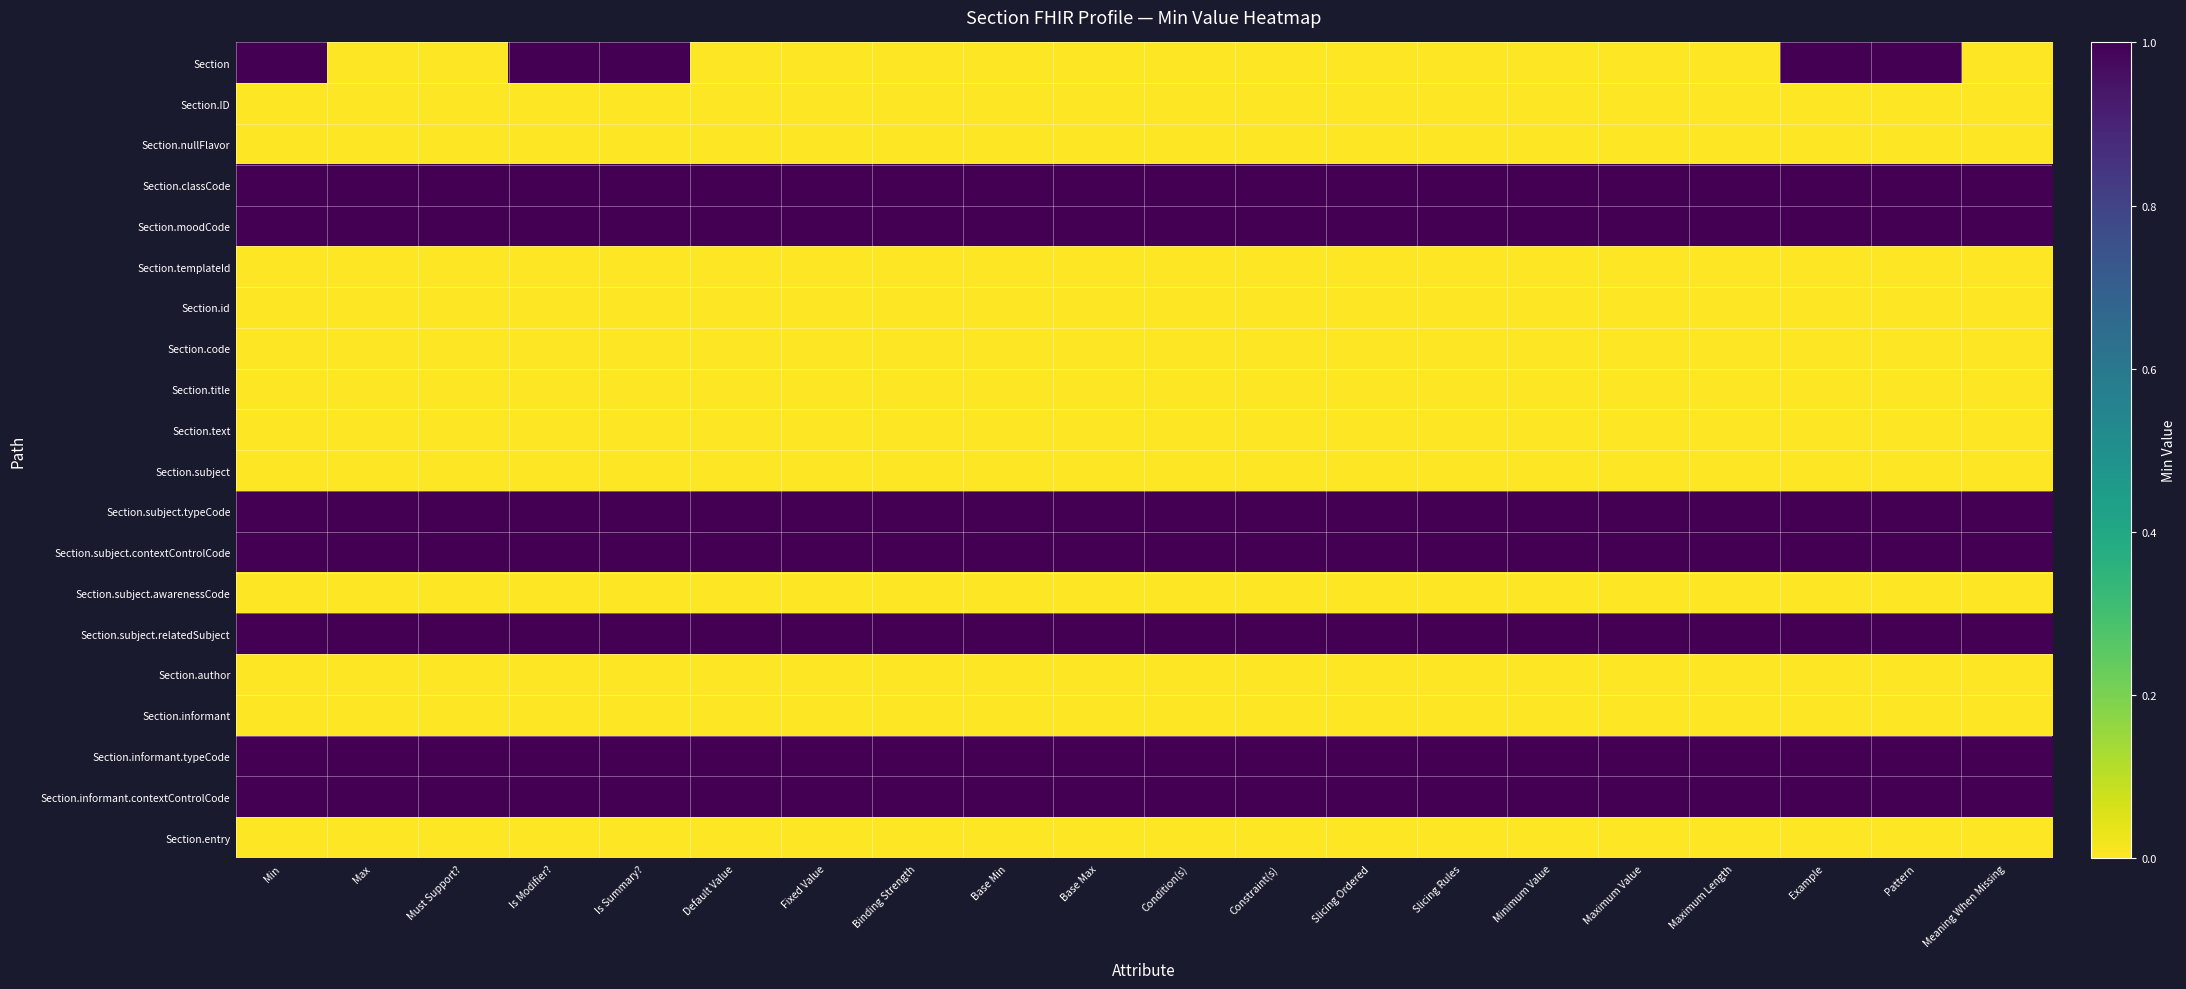

At Max, list the series in order from smallest to largest.

Section, Section.ID, Section.nullFlavor, Section.templateId, Section.id, Section.code, Section.title, Section.text, Section.subject, Section.subject.awarenessCode, Section.author, Section.informant, Section.entry, Section.classCode, Section.moodCode, Section.subject.typeCode, Section.subject.contextControlCode, Section.subject.relatedSubject, Section.informant.typeCode, Section.informant.contextControlCode